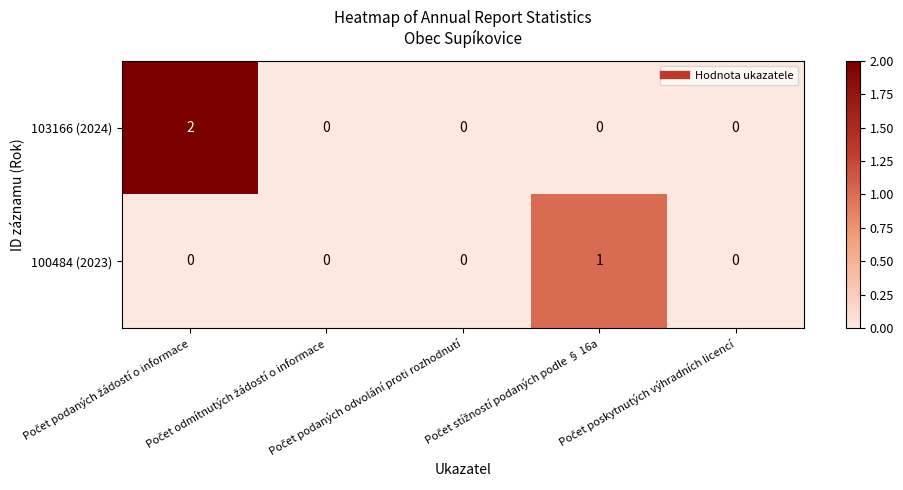

Rank the series by their maximum value, from lowest to highest.

100484 (2023), 103166 (2024)